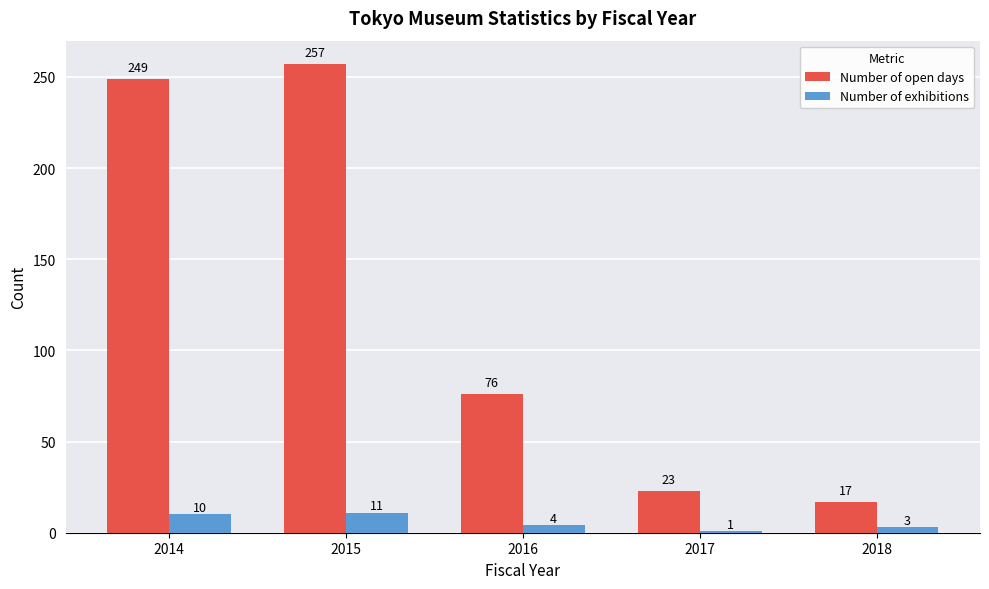

Reading left to right, extract all data points from this chart.

Number of open days: 2014=249	2015=257	2016=76	2017=23	2018=17
Number of exhibitions: 2014=10	2015=11	2016=4	2017=1	2018=3